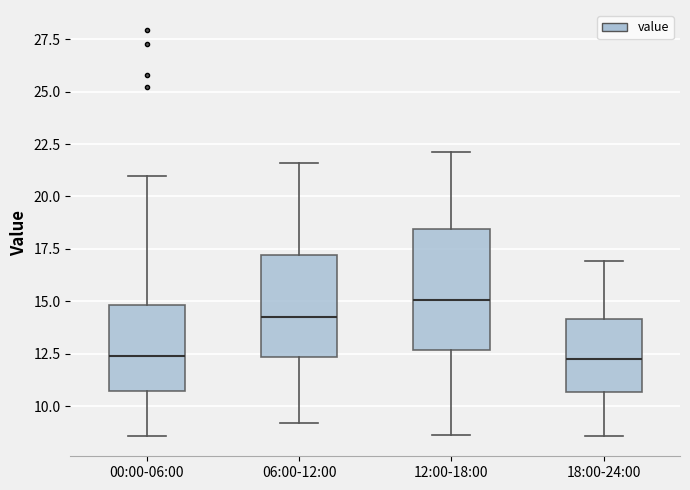

Reading left to right, read every box against the y-axis: the position of its median line, the range the box covers, and the ends of its whiskers. The values are not printed on the chart, so give them approximately, as read against the axis.

00:00-06:00: median 12.5, box 10.5 to 15.0, whiskers 8.5 to 21.0
06:00-12:00: median 14.5, box 12.5 to 17.0, whiskers 9.0 to 21.5
12:00-18:00: median 15.0, box 12.5 to 18.5, whiskers 8.5 to 22.0
18:00-24:00: median 12.5, box 10.5 to 14.0, whiskers 8.5 to 17.0